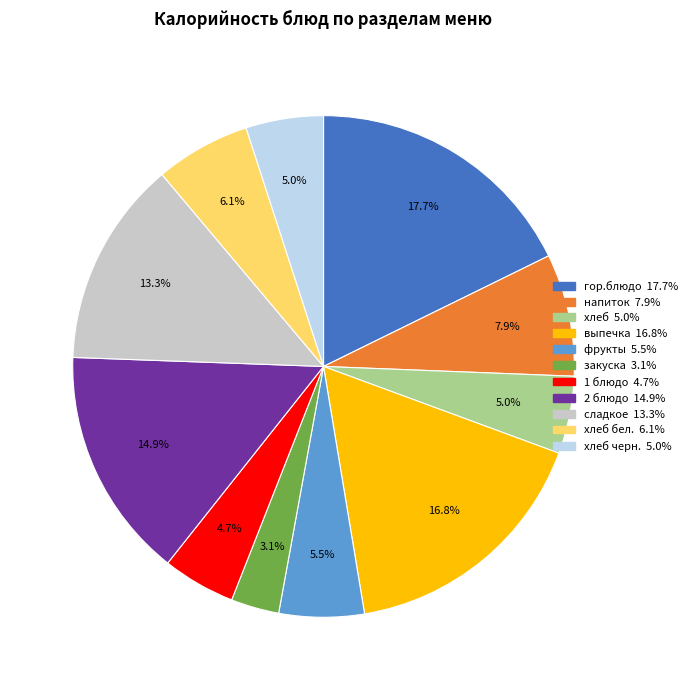

Is there any slice that represents more than half of the pie?

No